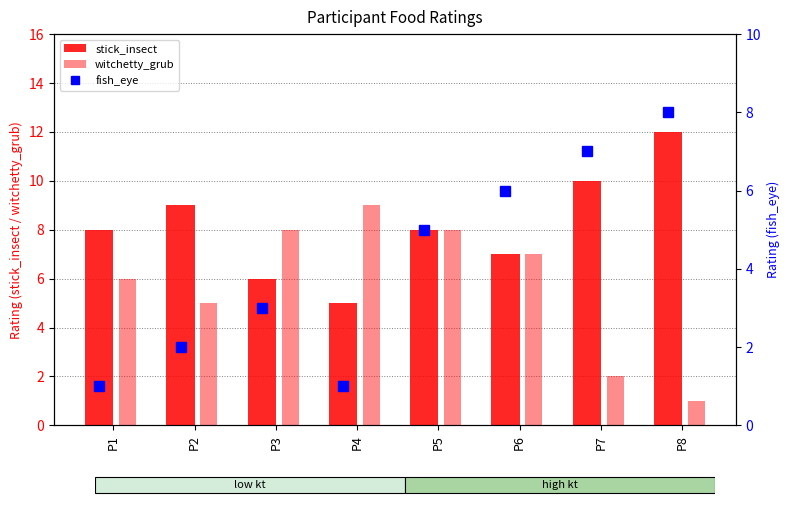

Does the chart contain stacked bars?

No